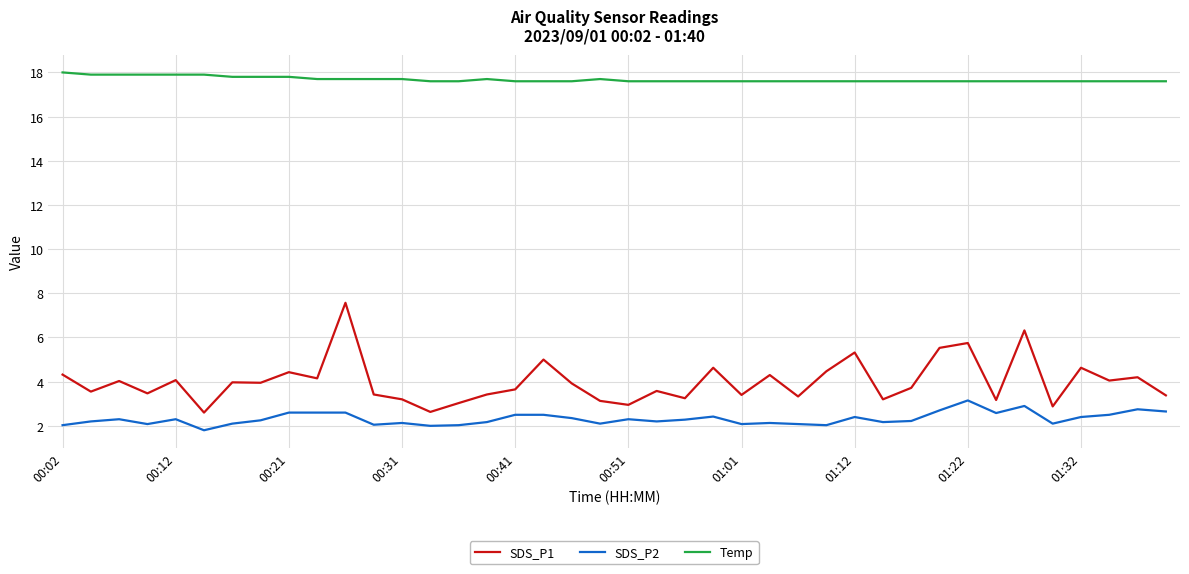

What is the difference between the maximum and minimum values in the SDS_P1 series?

5.0